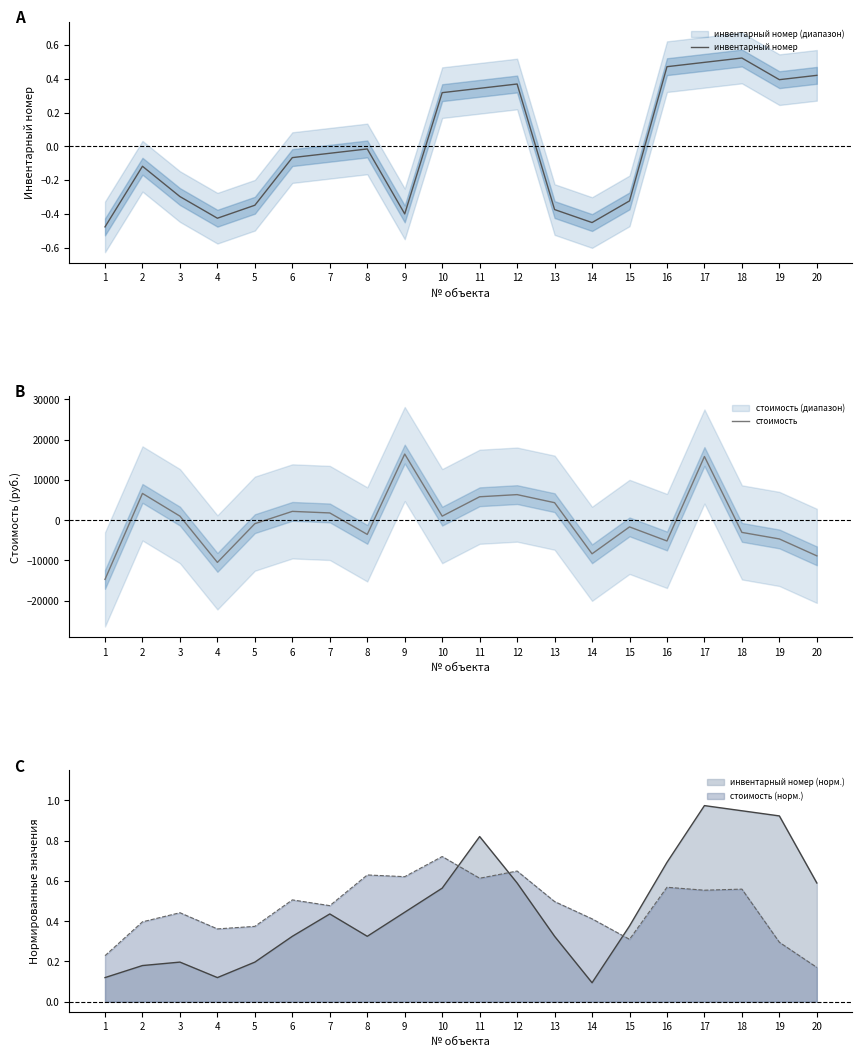

How many distinct data groups are displayed?

2